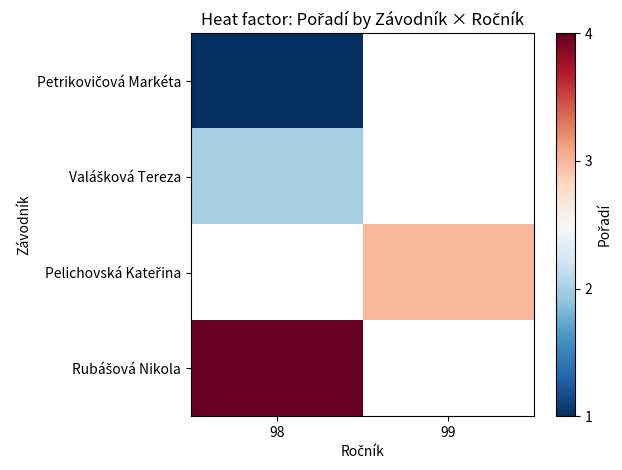

At how many categories does at least one series exceed 2?

2